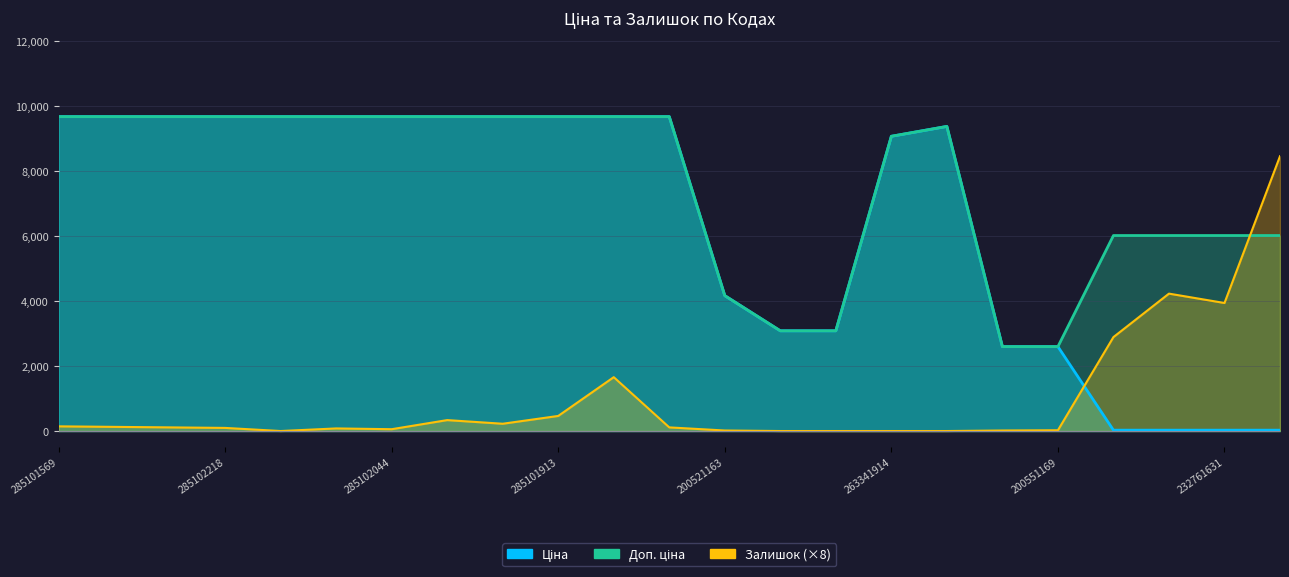

How many lines are shown in the chart?

3